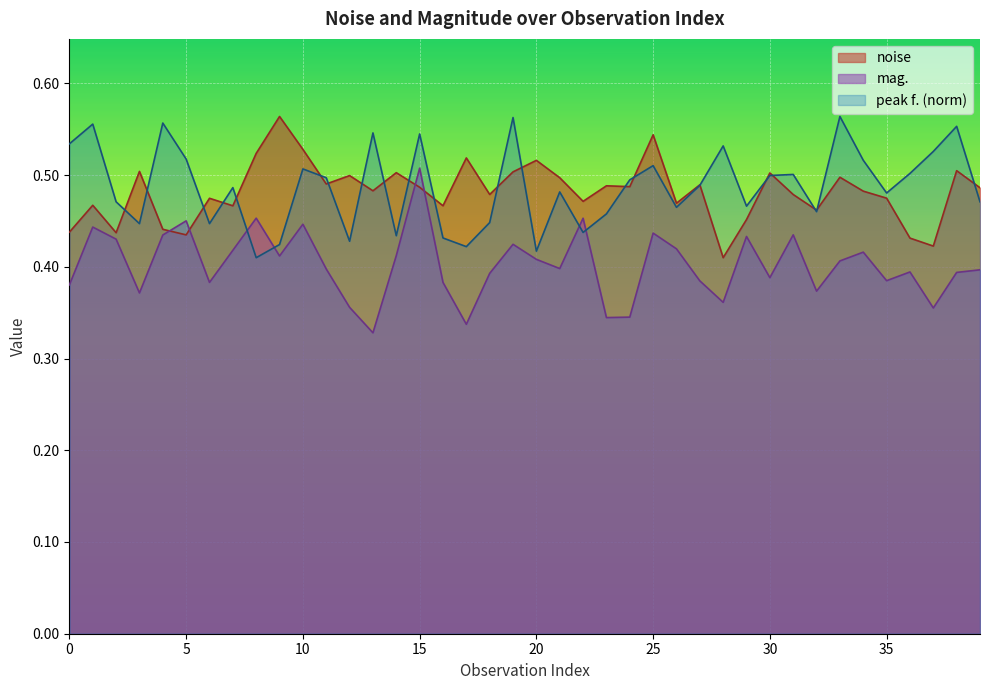

Is it true that mag. equals 0.6 at 29?

False